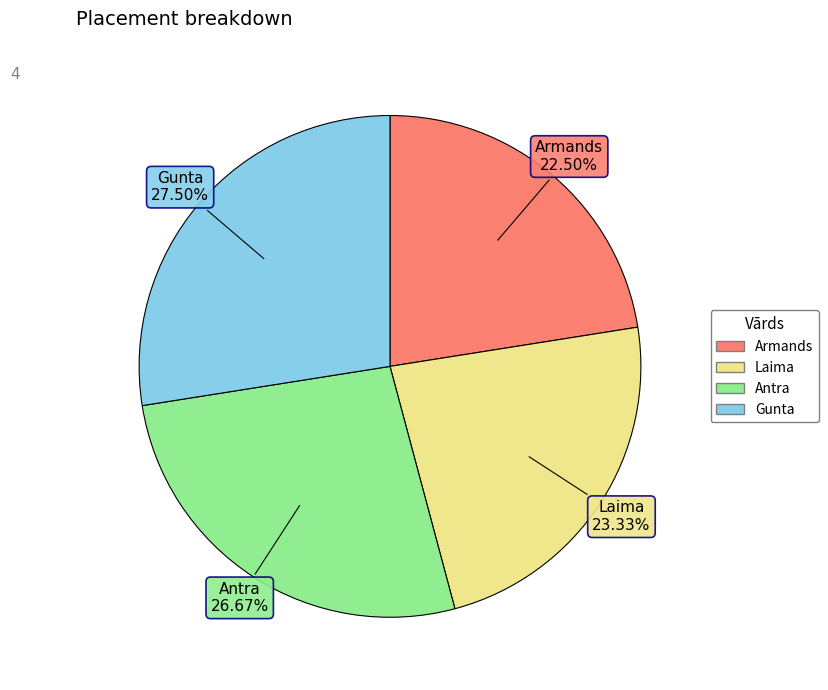

Which category has the biggest portion of the pie?

Gunta